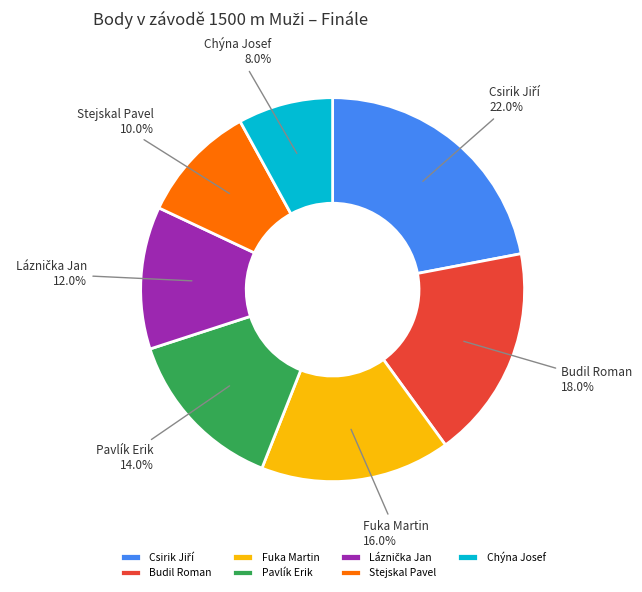

Combined, do Stejskal Pavel and Pavlík Erik account for over 50%?

No